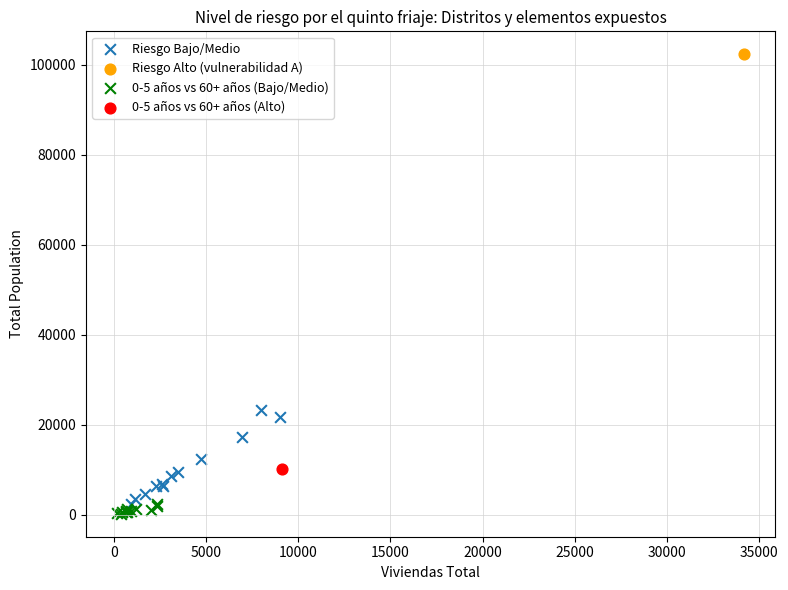

What are all the series names shown in the legend?

Riesgo Bajo/Medio, Riesgo Alto (vulnerabilidad A), 0-5 años vs 60+ años (Bajo/Medio), 0-5 años vs 60+ años (Alto)